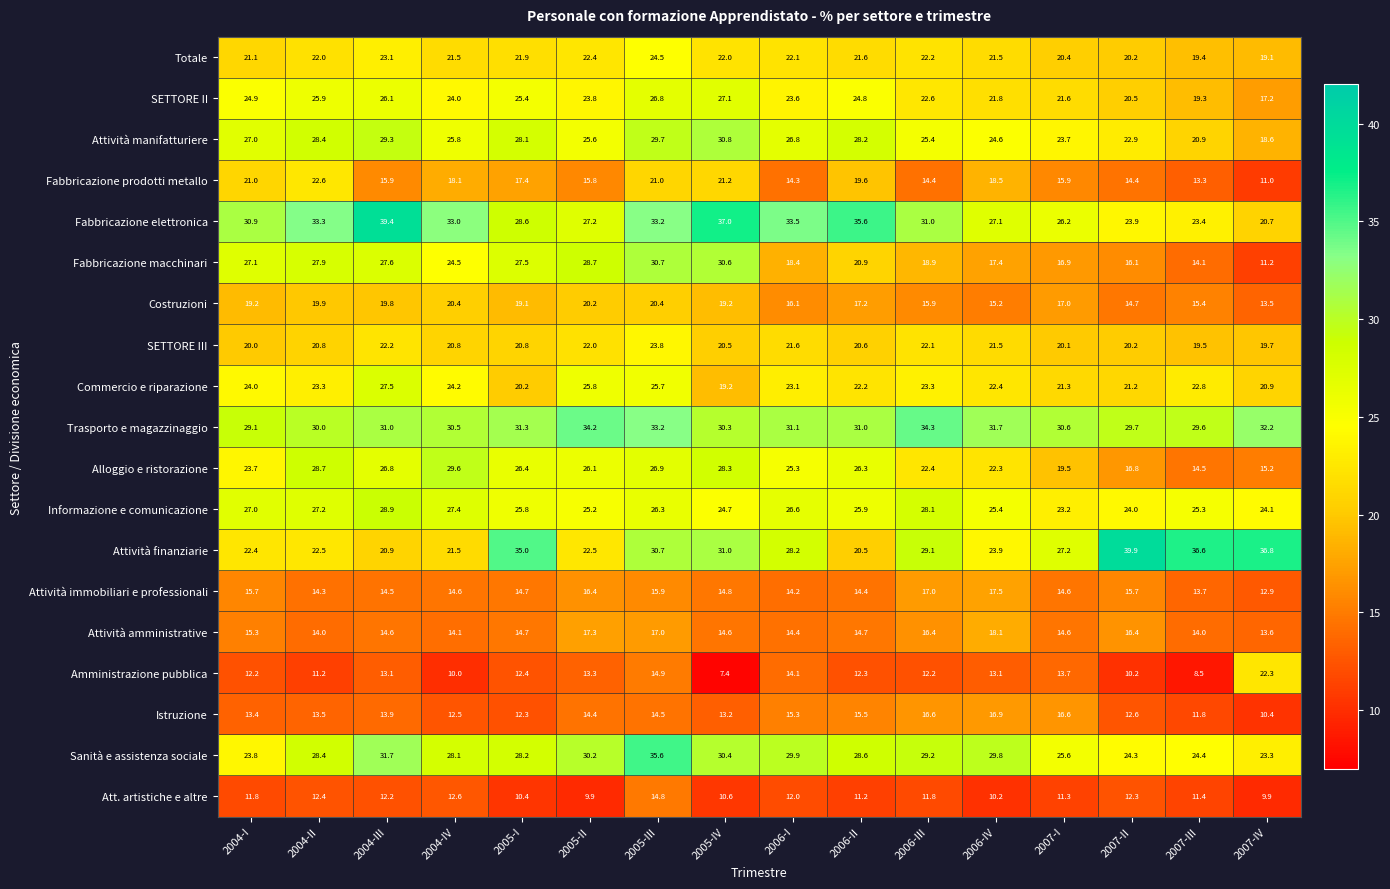

Between 2006-IV and 2007-IV, which series saw the biggest shift?

Attività finanziarie